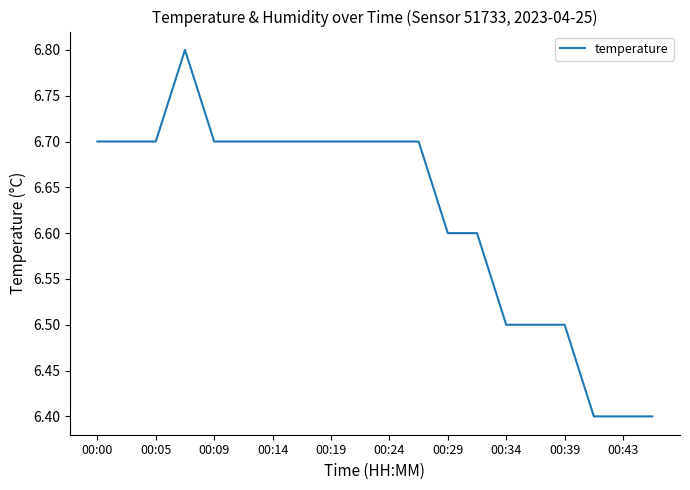

What is the difference between the maximum and second lowest values?

0.4